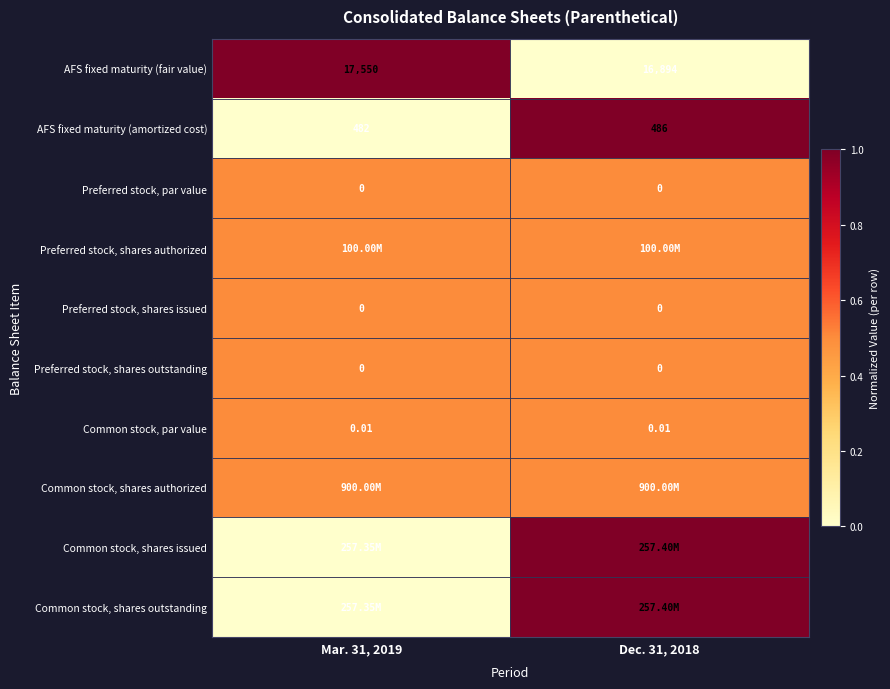

Which has a higher value, Mar. 31, 2019 or Dec. 31, 2018?

Mar. 31, 2019